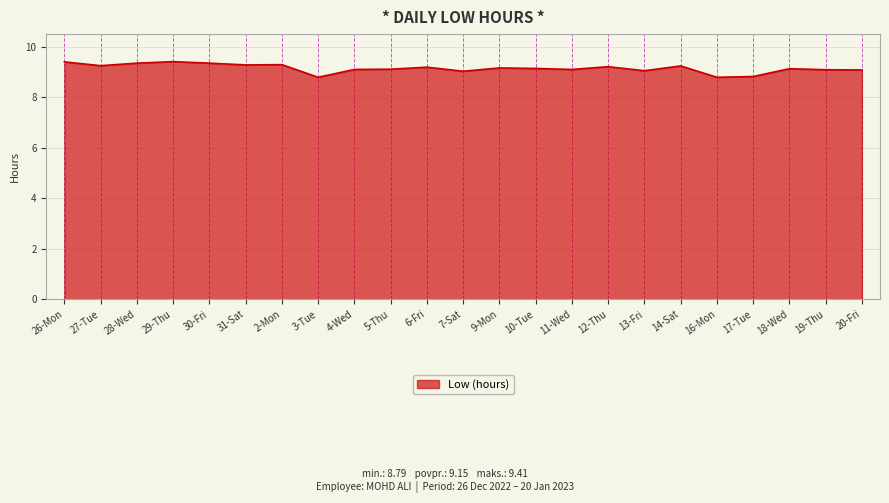

What position from the left is 26-Mon?

1